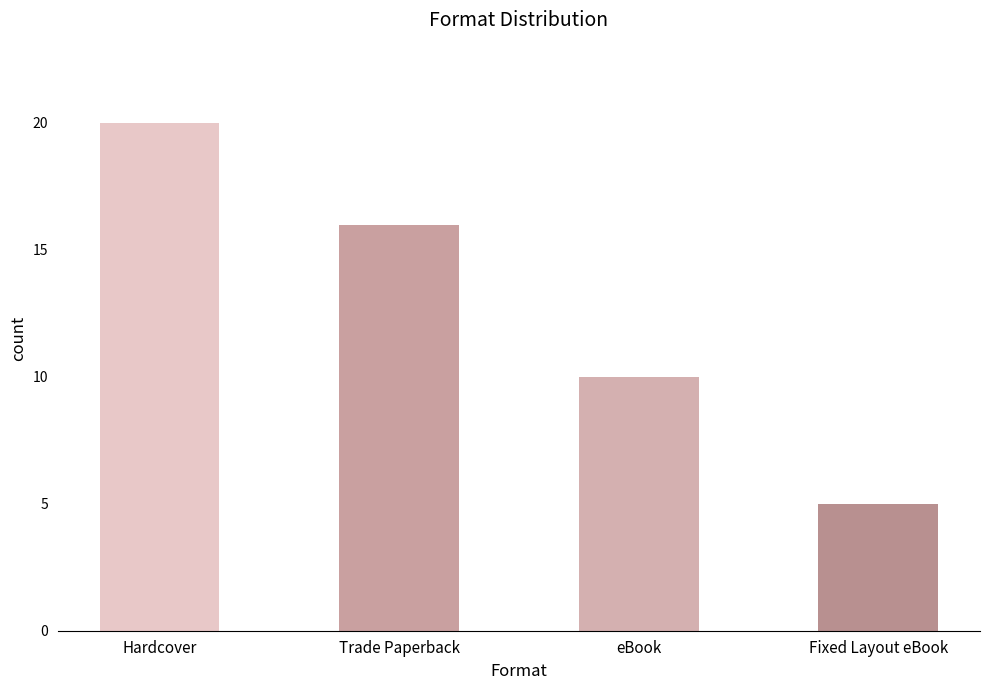

What is the label of the 4th bar from the right?

Hardcover